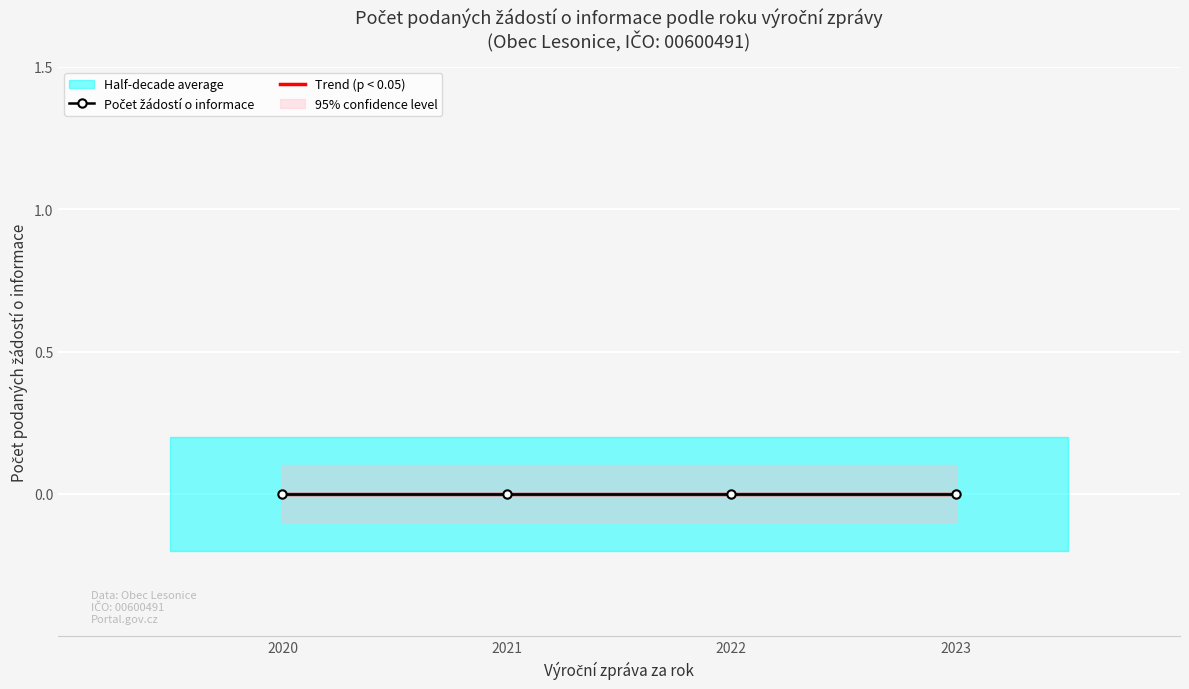

How many values in the Výroční zpráva za rok series exceed 2022?

1